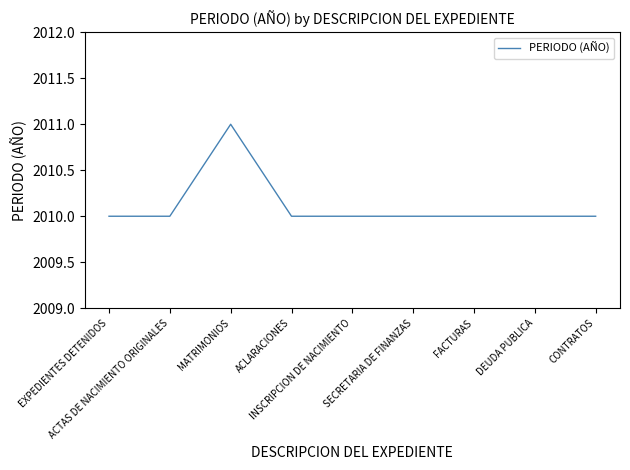

What is the minimum value shown in the chart?

2010